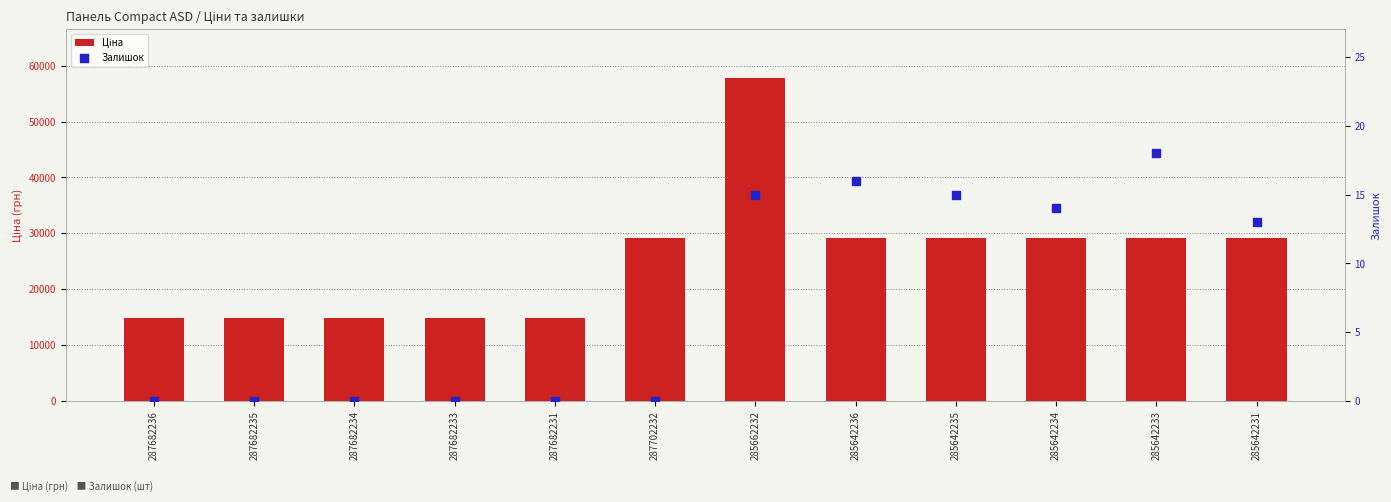

Is the value of Залишок at 285642236 greater than the value of Ціна at 285642231?

No